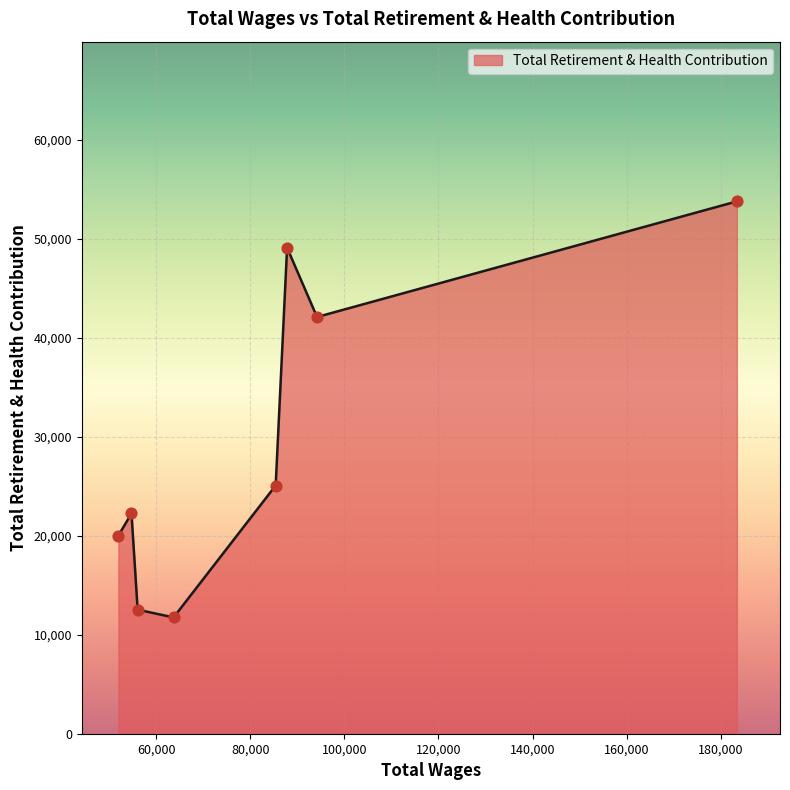

What is the sum of all values?

236619